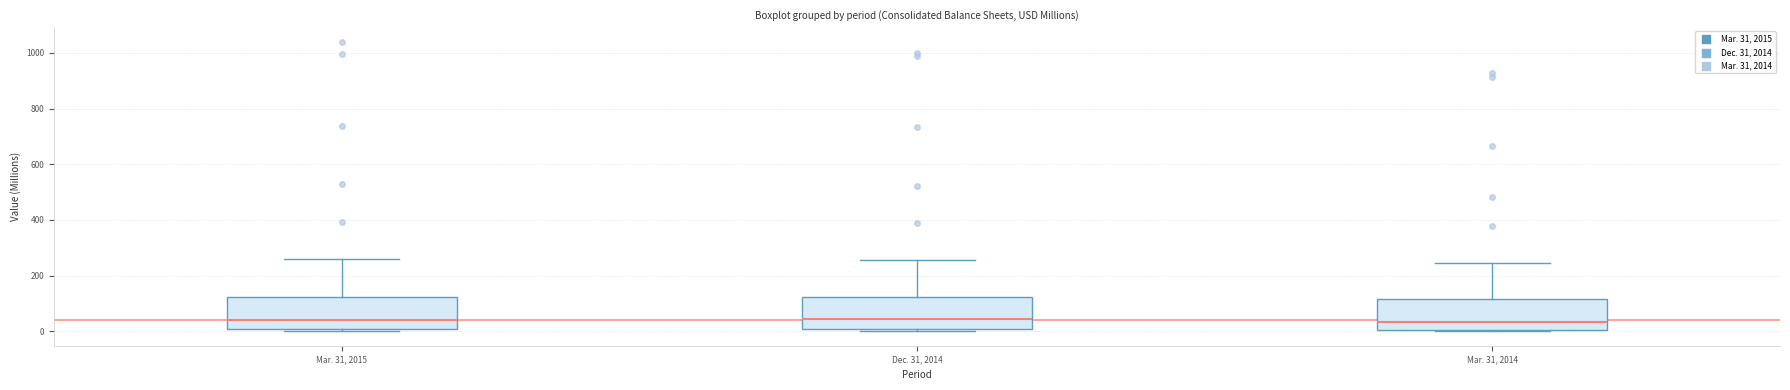

Reading left to right, transcribe this box plot: for each box, give where its median line is, the range the box spans, and where its two whiskers end, as read against the y-axis. The values are not printed on the chart, so give them approximately, as read against the axis.

Mar. 31, 2015: median 40, box 0 to 120, whiskers 0 (just below the box's lower edge) to 260
Dec. 31, 2014: median 40, box 0 to 120, whiskers 0 (just below the box's lower edge) to 260
Mar. 31, 2014: median 40, box 0 to 120, whiskers 0 to 240